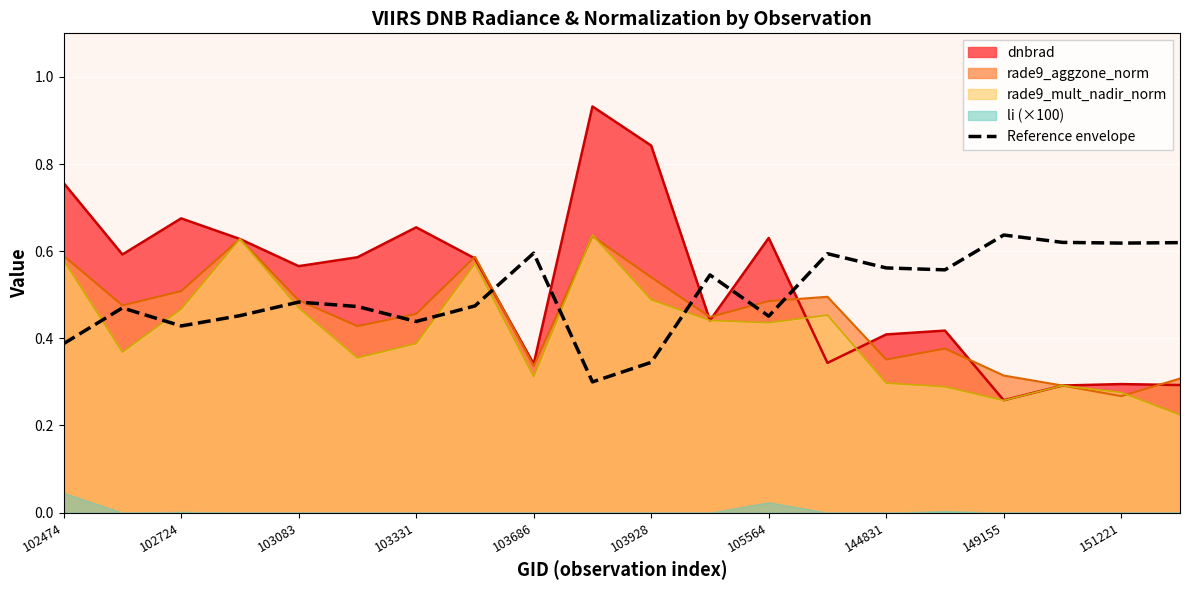

At which label is dnbrad closest to 0?

149155